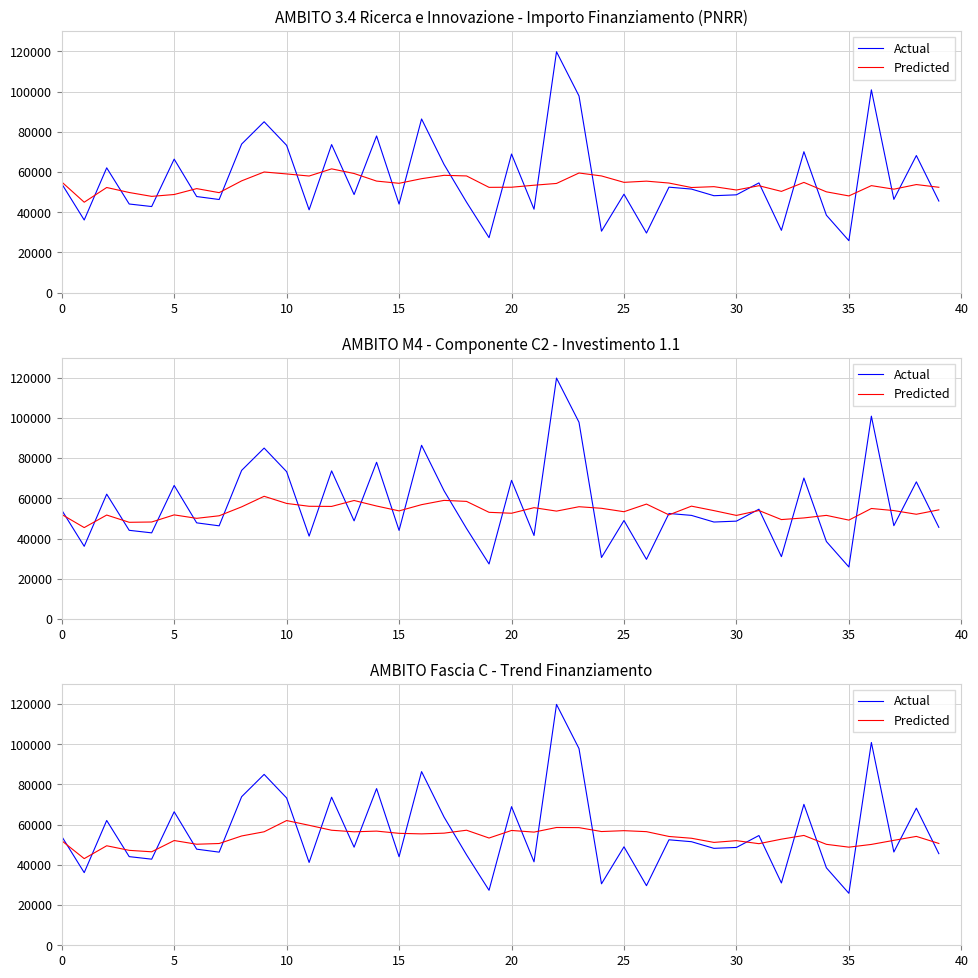

What is the greatest value displayed?

119783.4